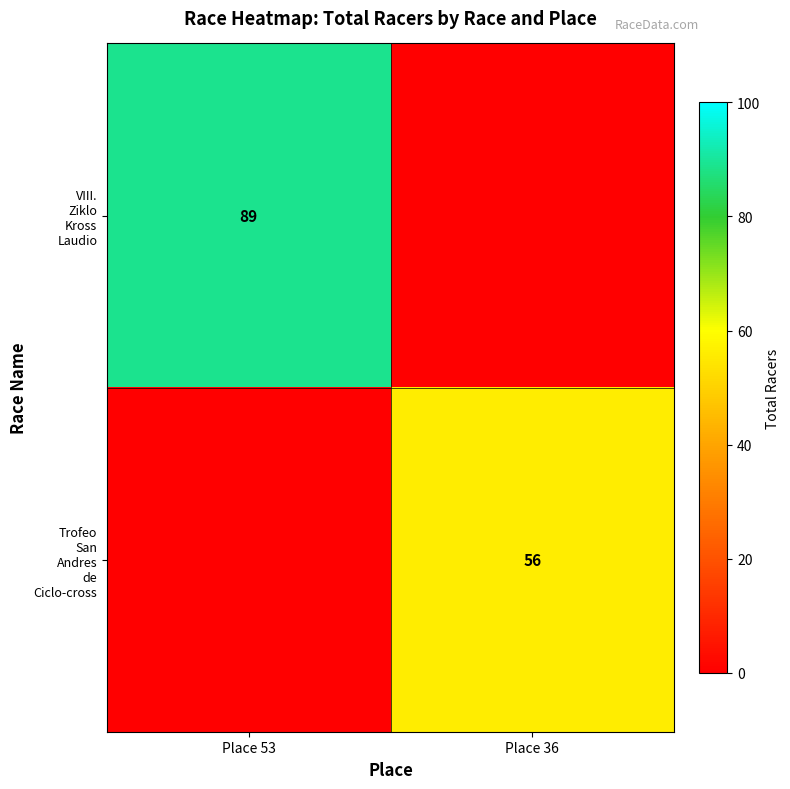

The VIII. Ziklo Kross Laudio series shows 33 at Place 53. True or false?

False